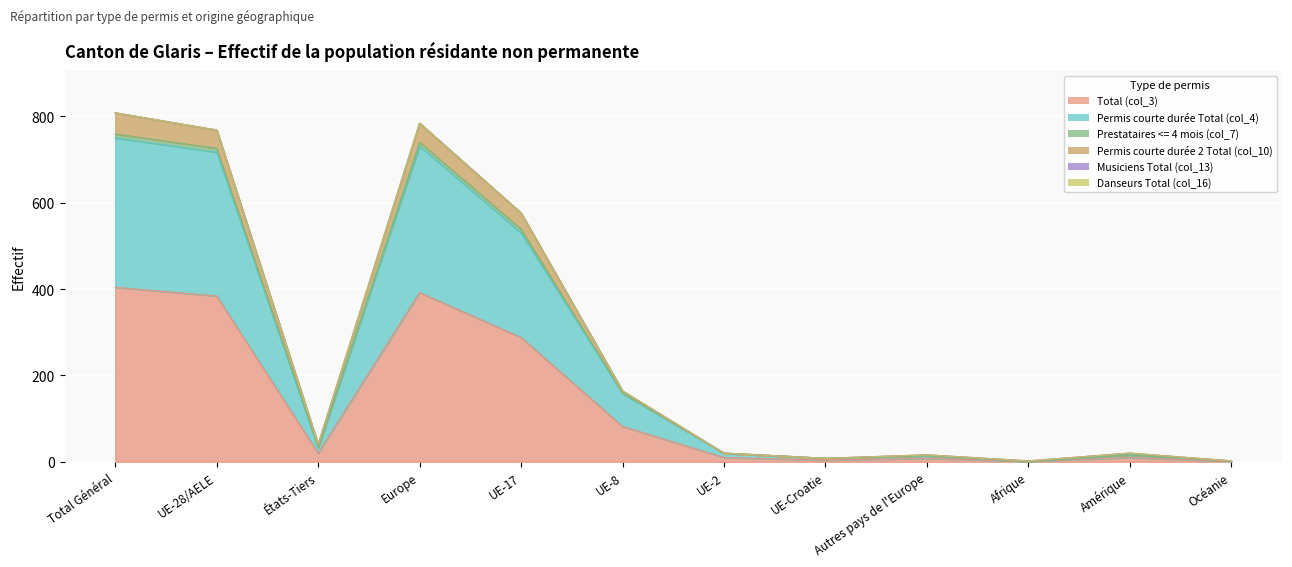

How many data points does each series have?

12